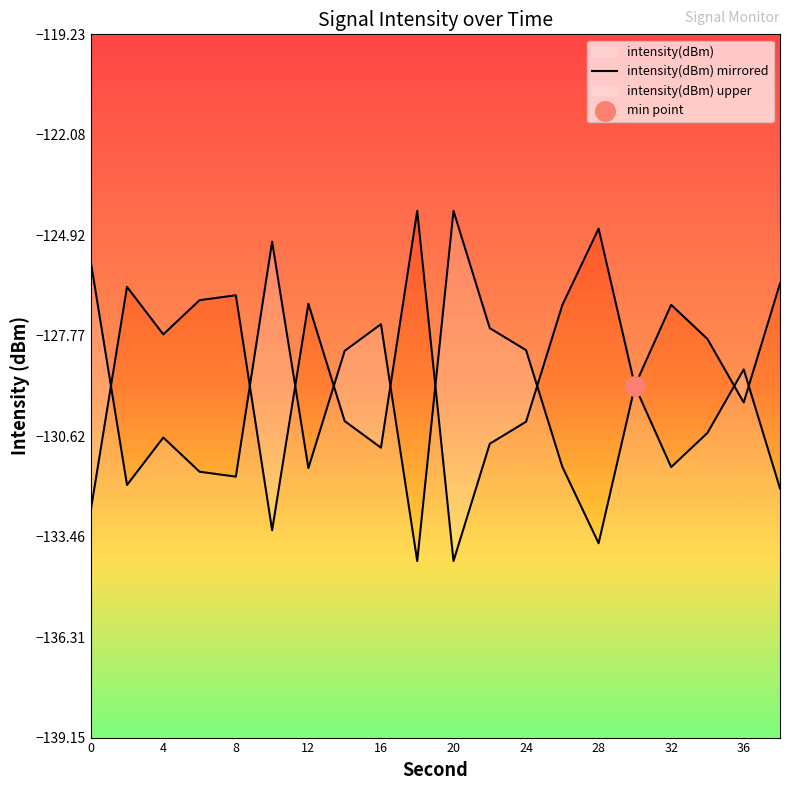

Which series has the largest total across all categories?

intensity(dBm) mirrored